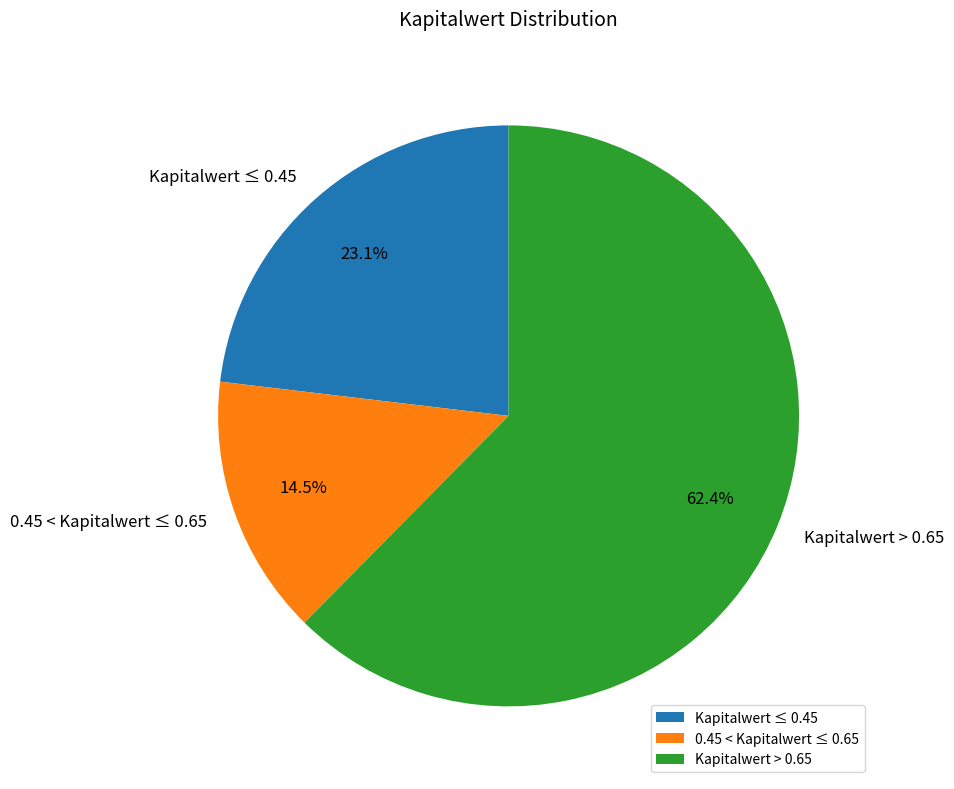

Combined, what portion of the pie is Kapitalwert ≤ 0.45 and Kapitalwert > 0.65?

85.5%